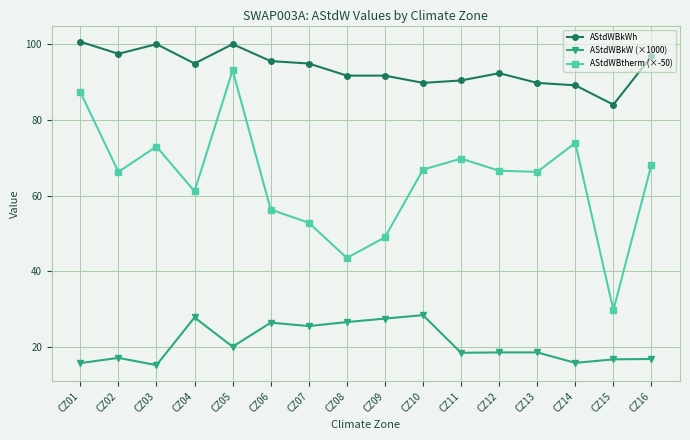

Is the value of AStdWBkWh at CZ05 greater than the value of AStdWBkW (×1000) at CZ01?

Yes